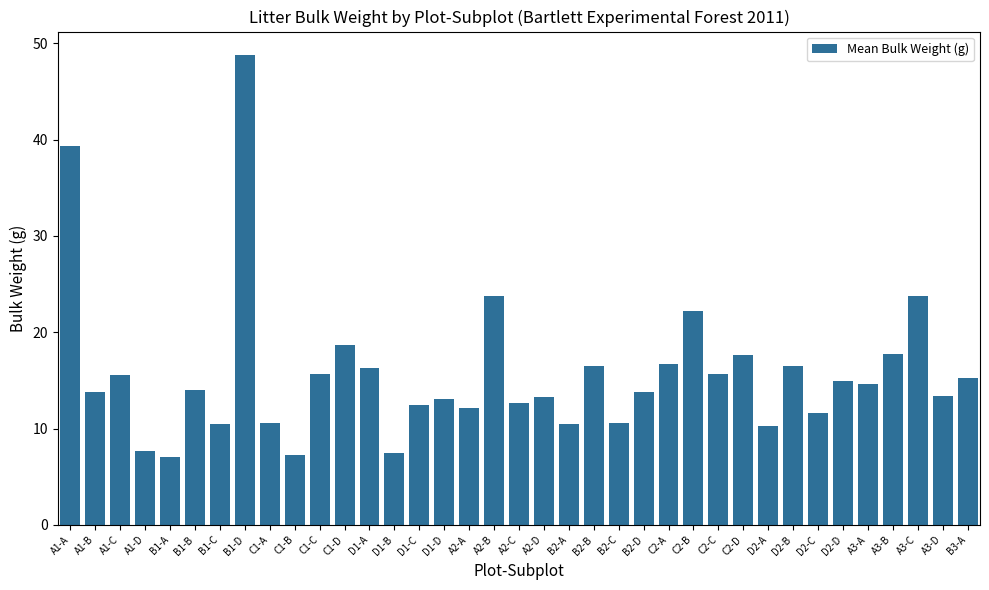

What is the smallest value displayed?

7.1